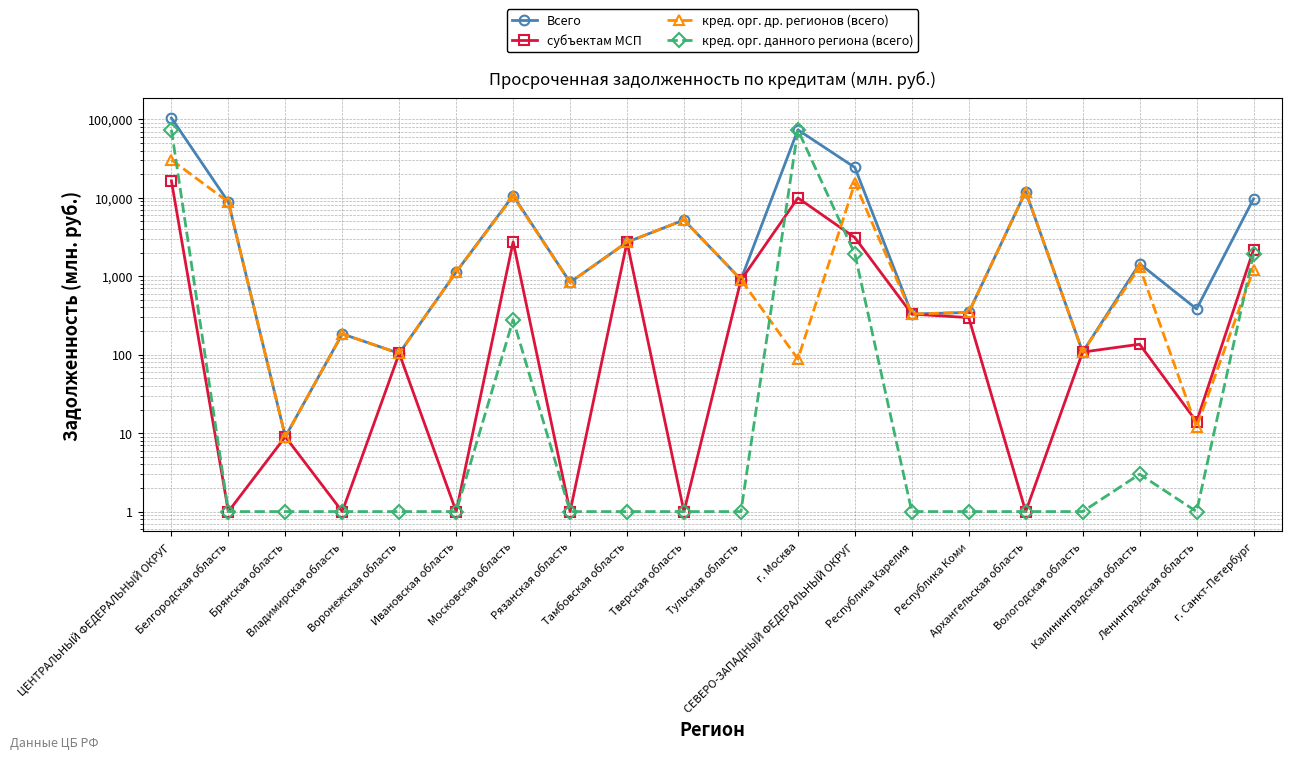

Does the chart display data point markers on the line(s)?

Yes